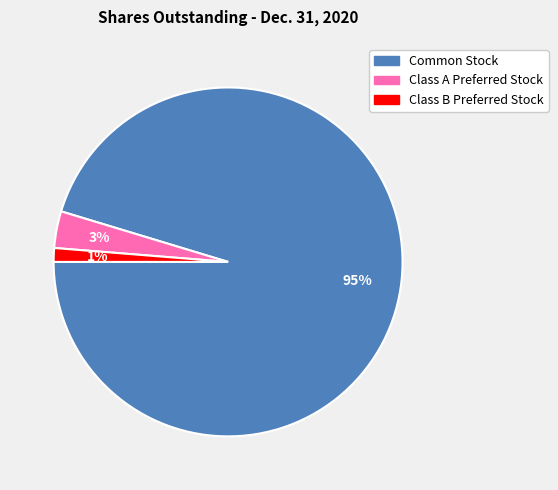

Between Common Stock and Class B Preferred Stock, which is larger?

Common Stock